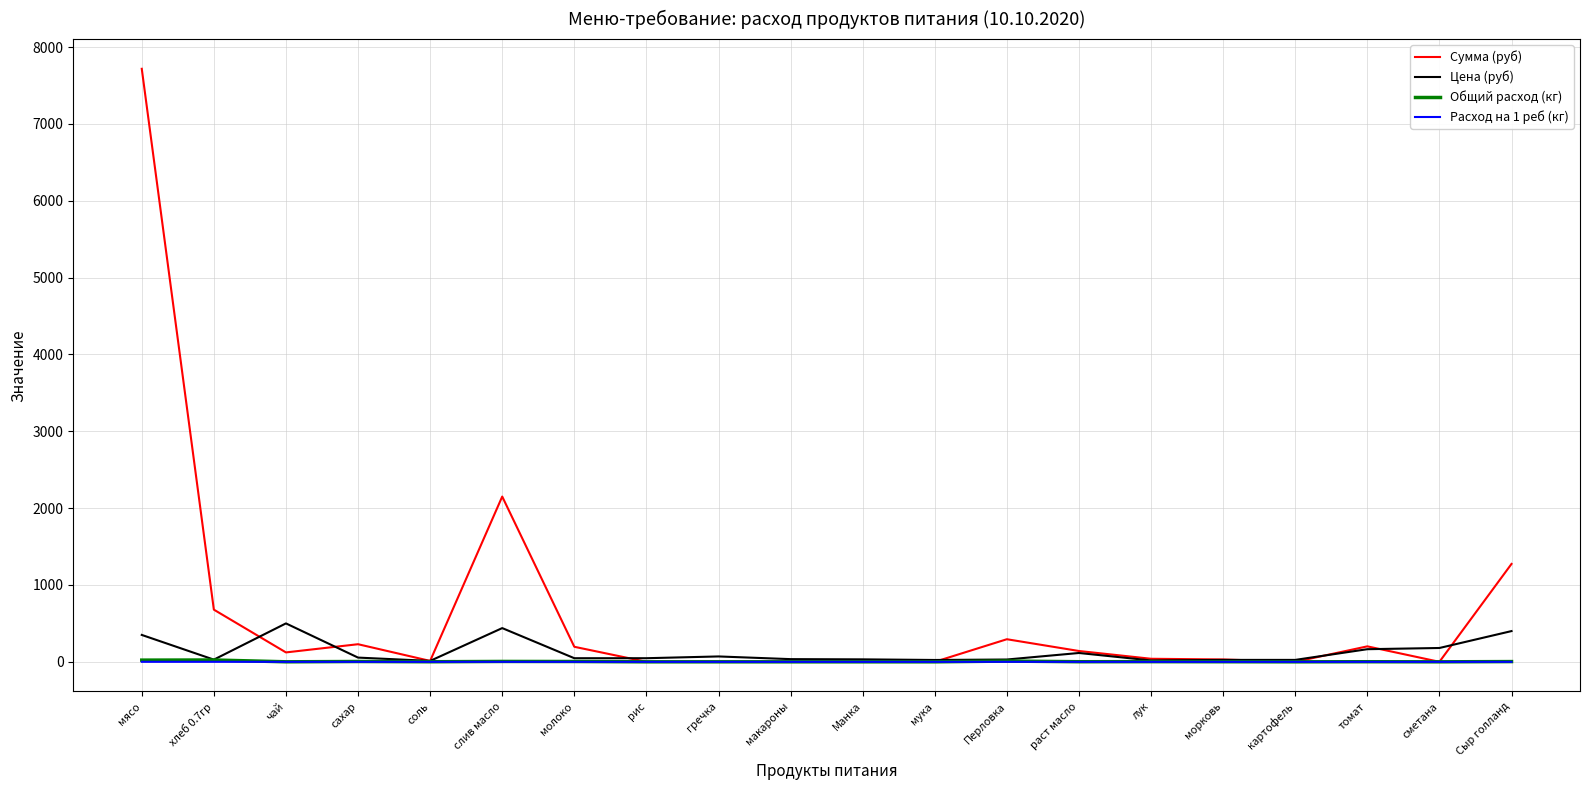

The Сумма (руб) series shows 2344.8 at Манка. True or false?

False